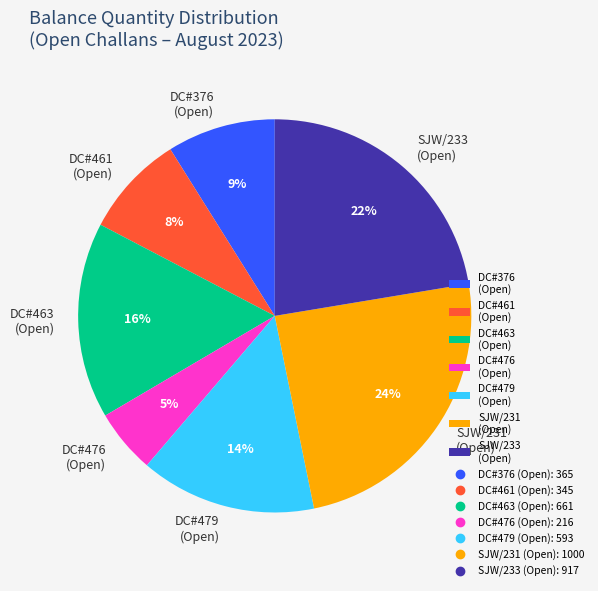

Do DC#376 (Open) and DC#461 (Open) together represent more than half of the pie?

No